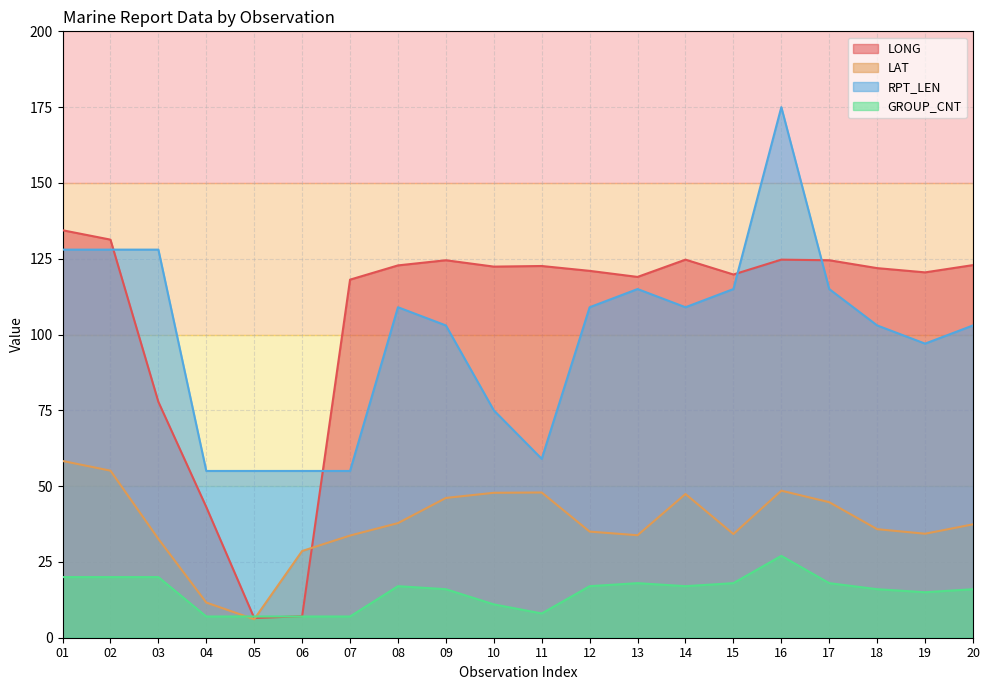

Between 01 and 11, which is larger?

01